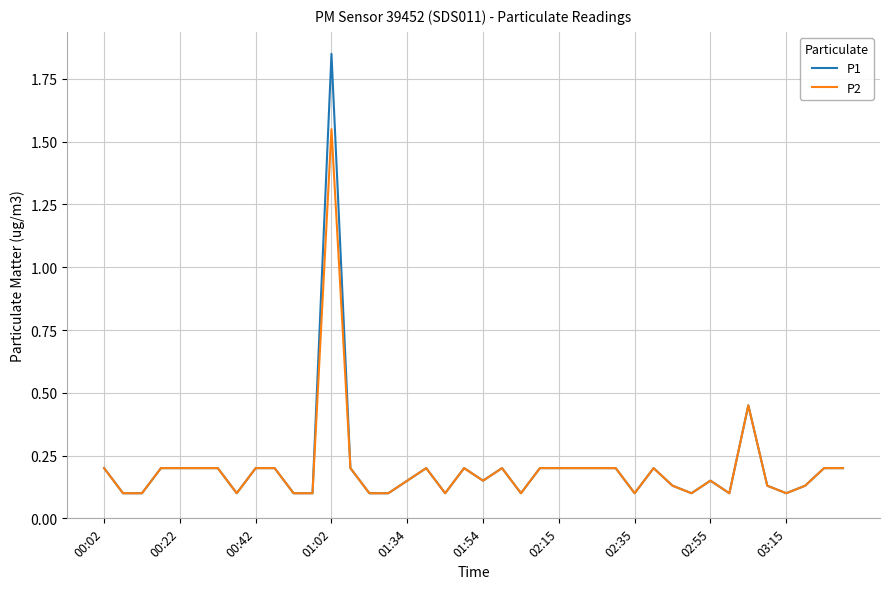

Rank the series by their maximum value, from highest to lowest.

P1, P2